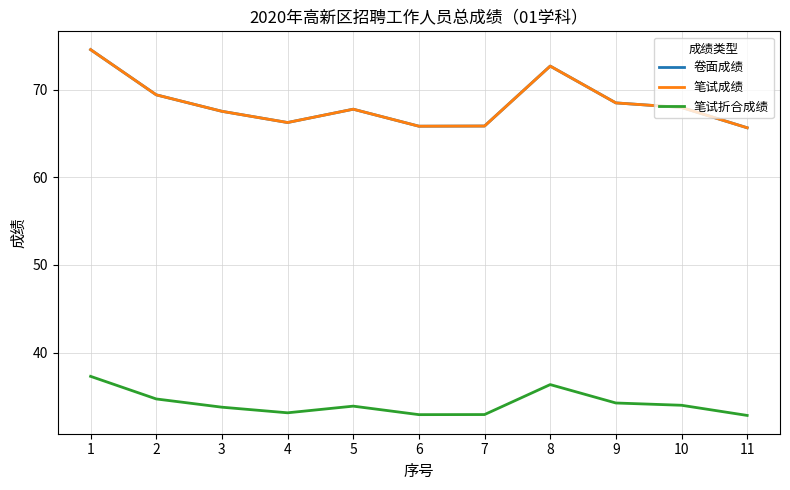

Which series changed the most between 6 and 10?

卷面成绩